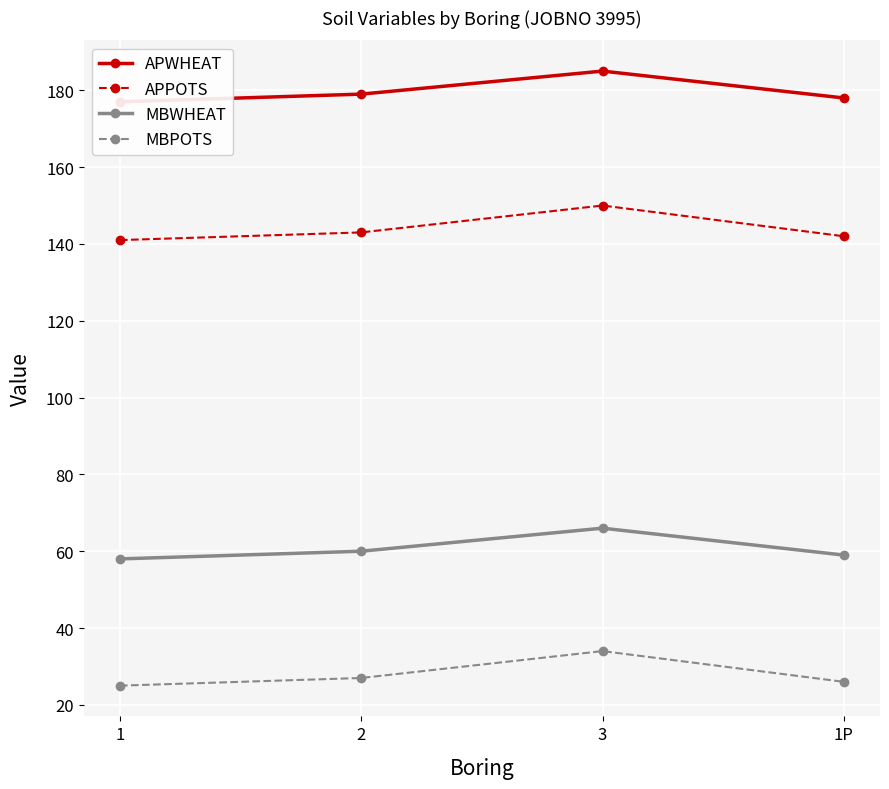

At which category does APWHEAT reach its first local peak?

3